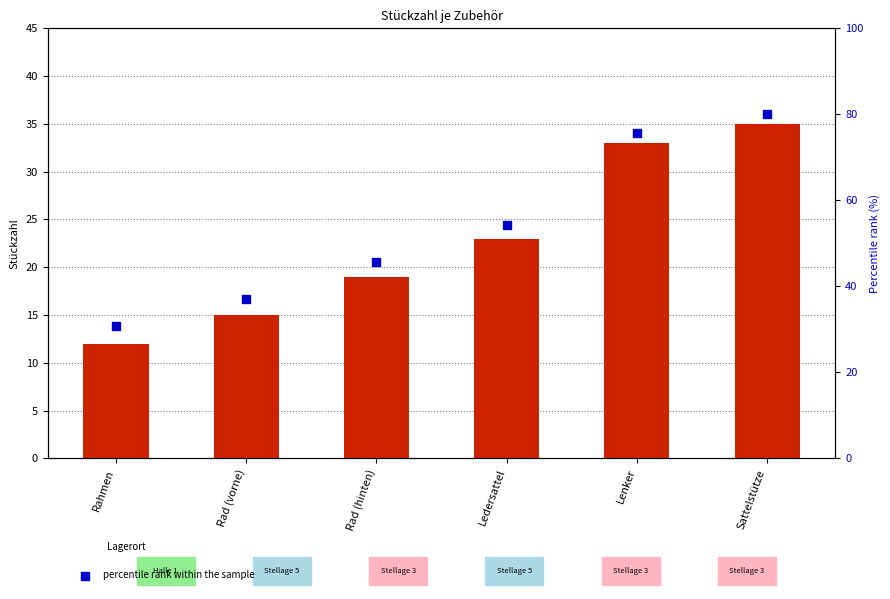

Which series reaches the maximum Y coordinate?

percentile rank within the sample